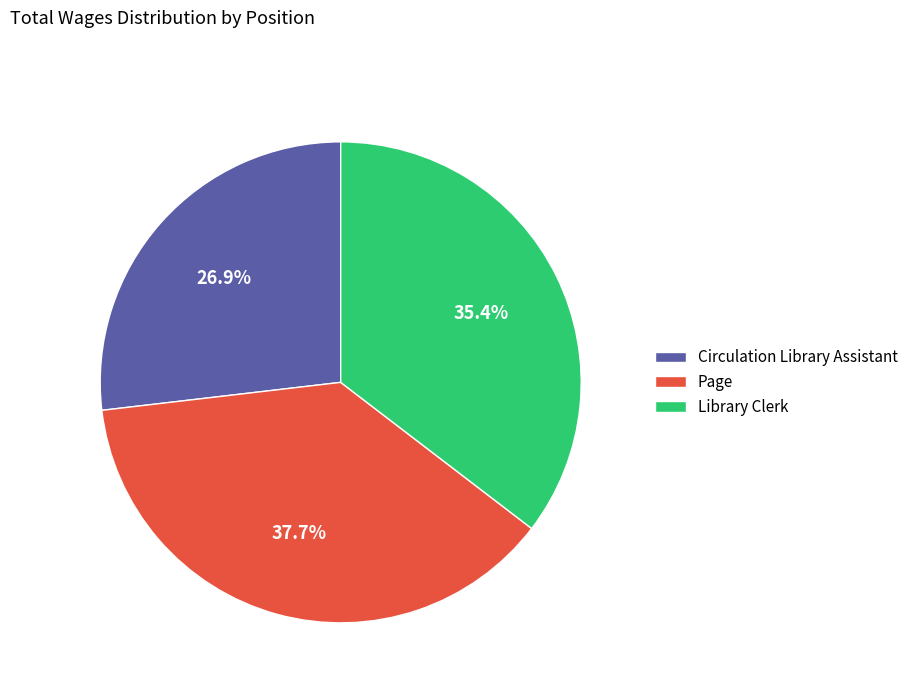

How many segments does this pie chart have?

3